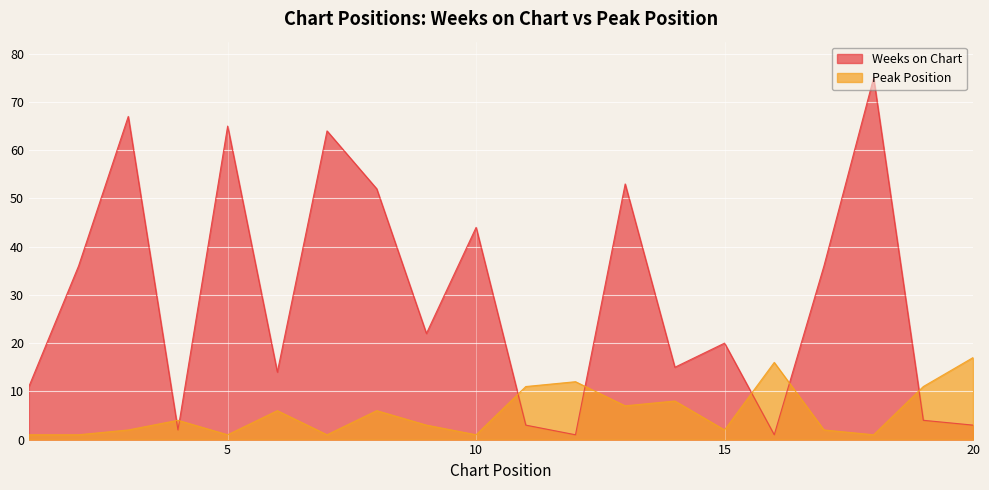

How many data points in Peak Position are less than 4?

10